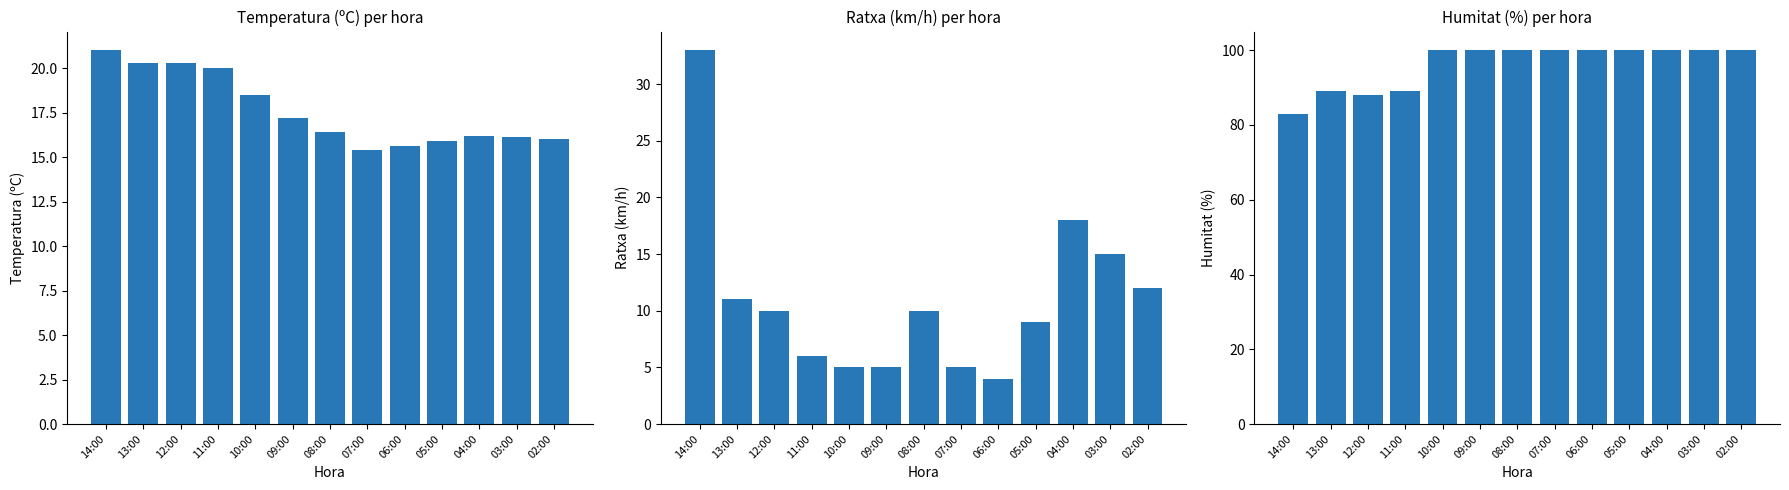

Are the bars horizontal?

No